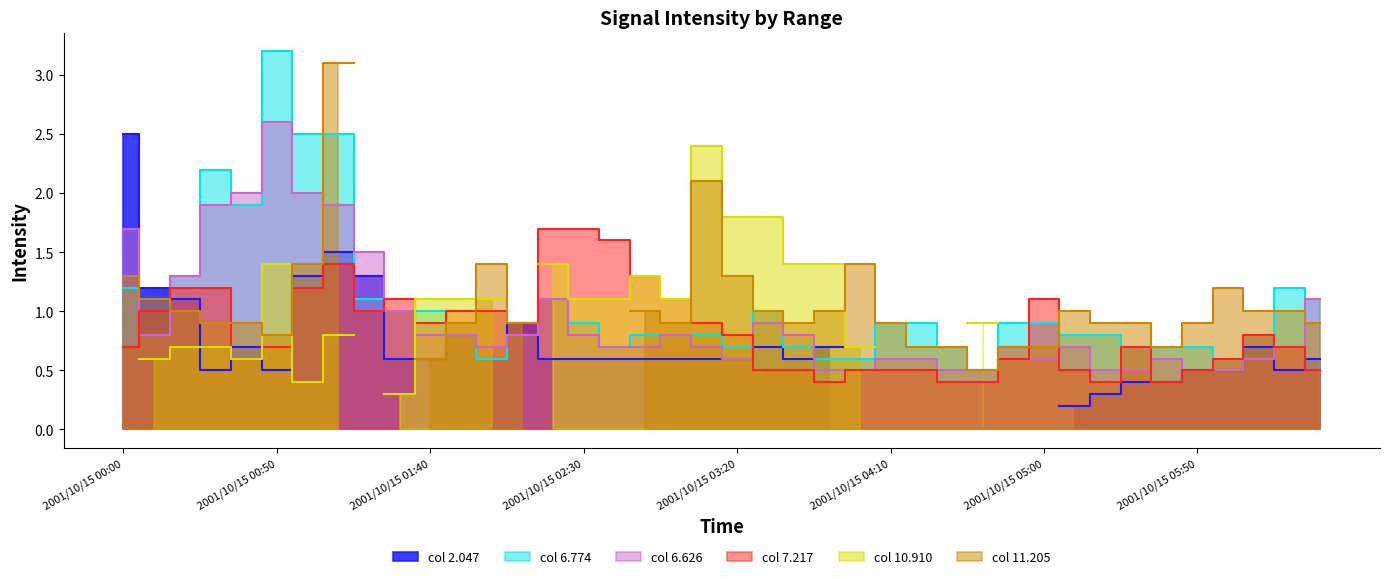

After their last crossing, which series has the higher values: 7.217 or 6.626?

6.626